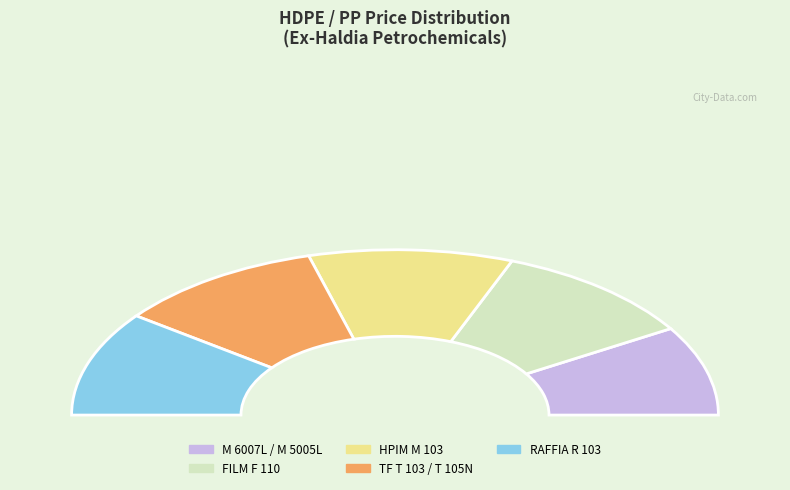

Count the number of slices in the pie.

5